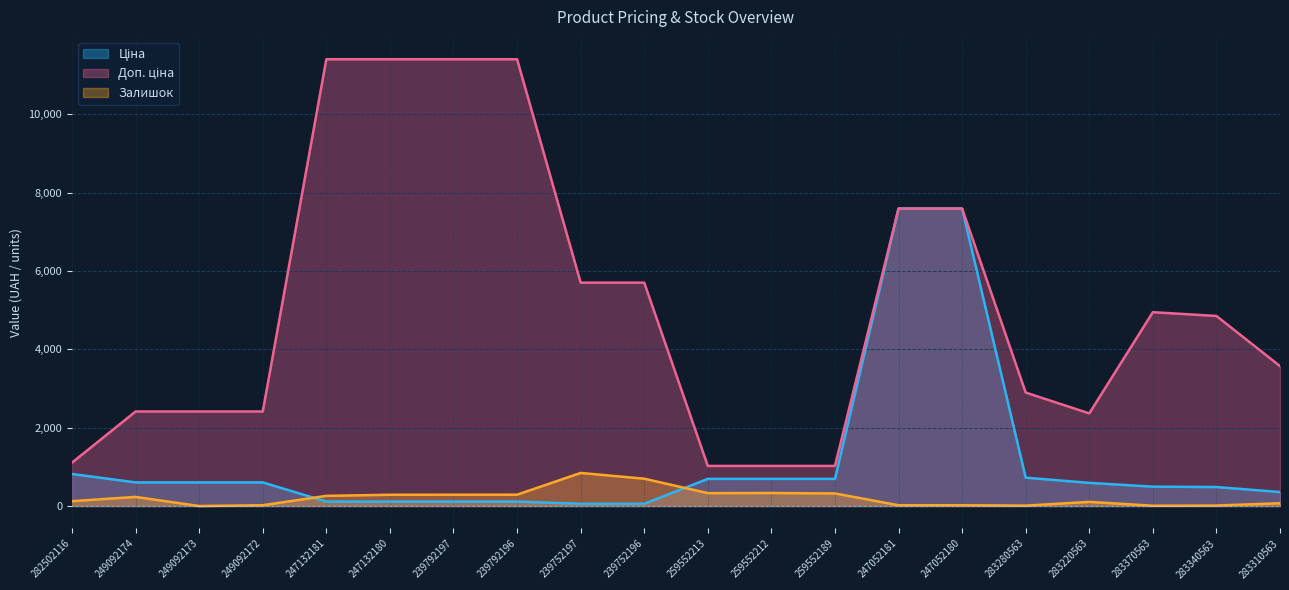

What is the approximate value of Ціна at 249092173?

603.7